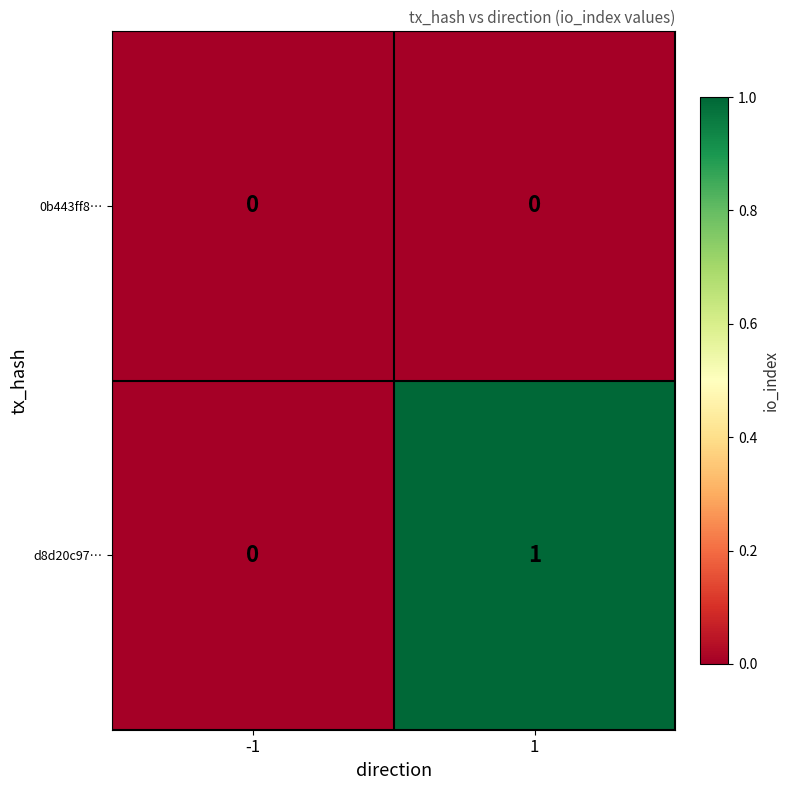

Is it true that d8d20c97… equals 0 at 1?

False